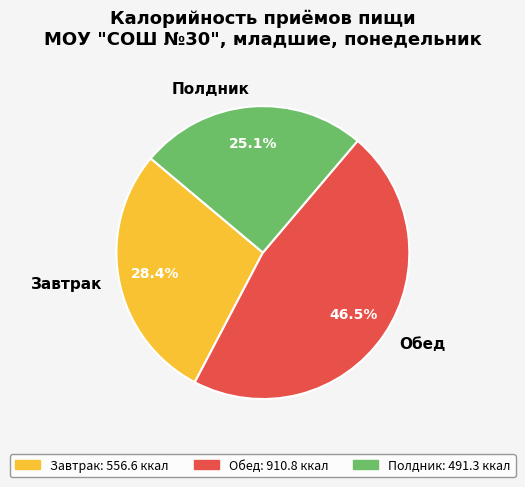

Approximately how many times larger is the value at Обед compared to Полдник?

1.9